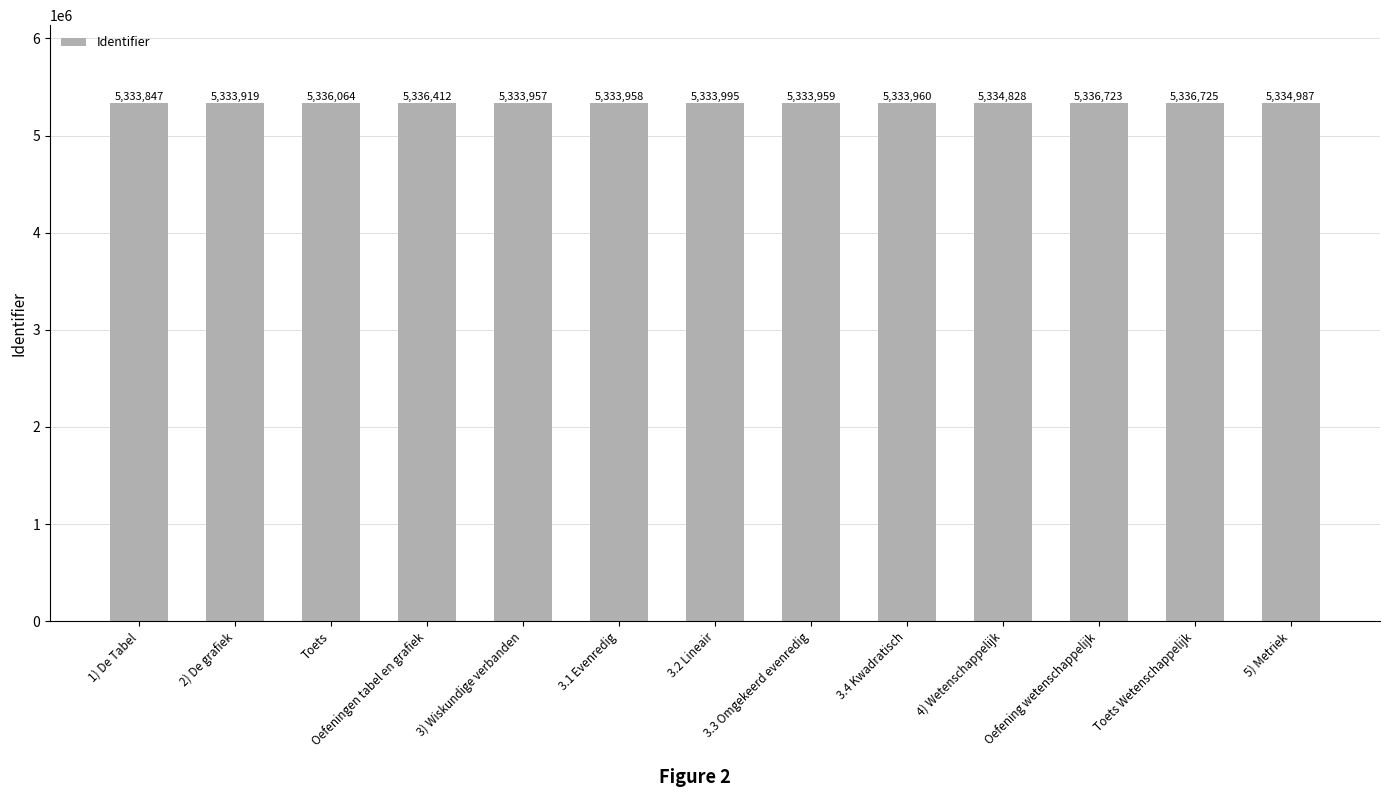

What position from the left is Toets?

3